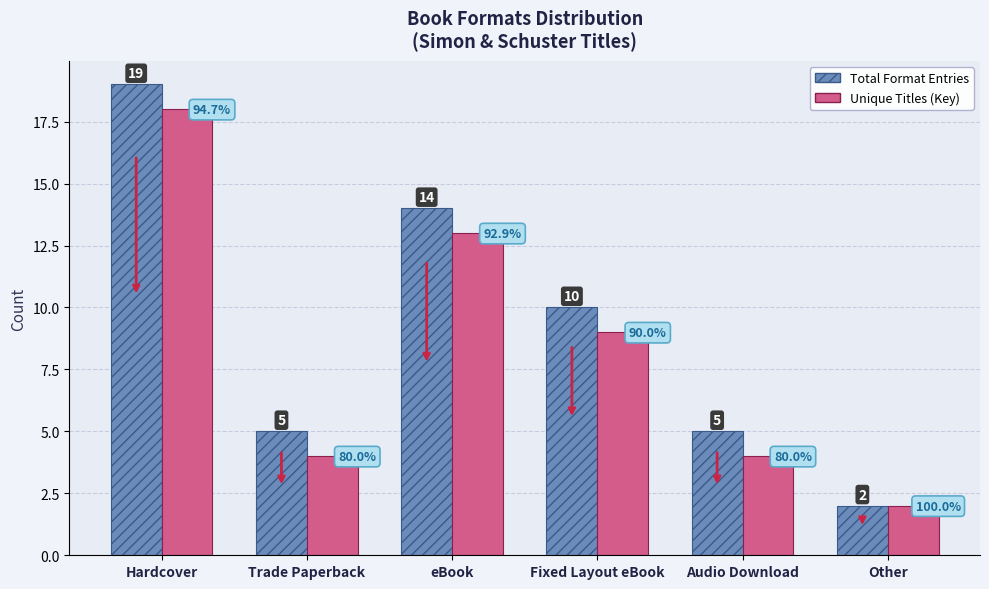

The Unique Titles (Key) series shows 13 at eBook. True or false?

True